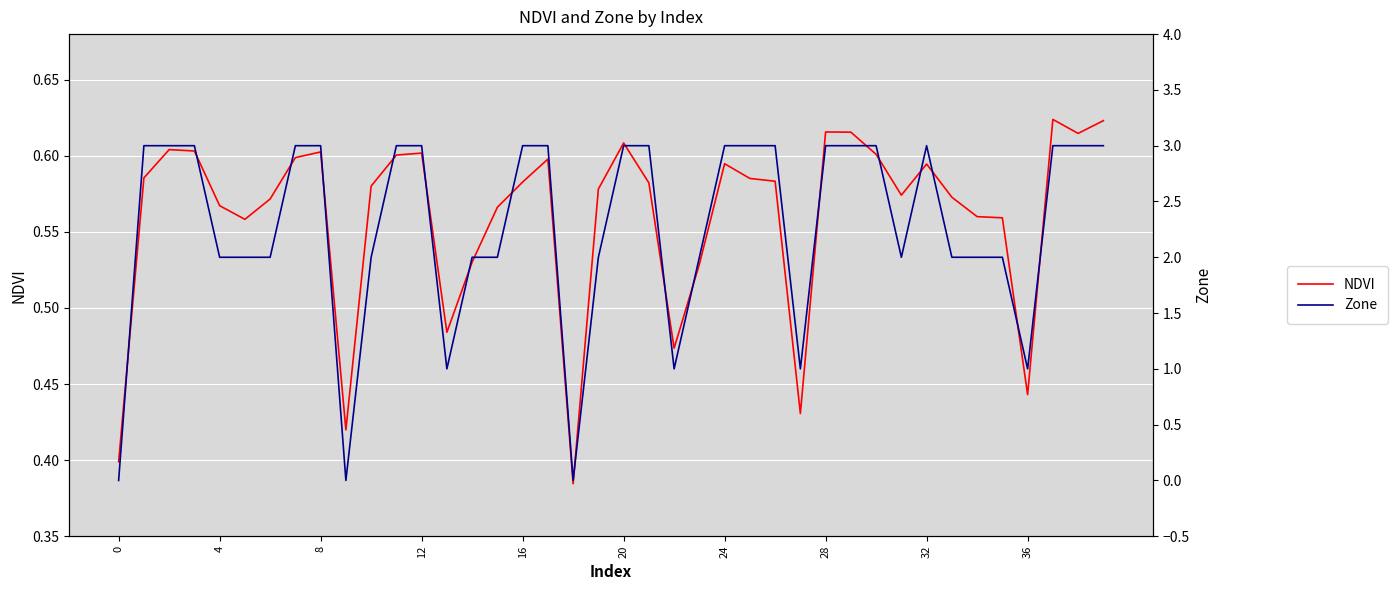

Which series has the widest spread of values?

Zone